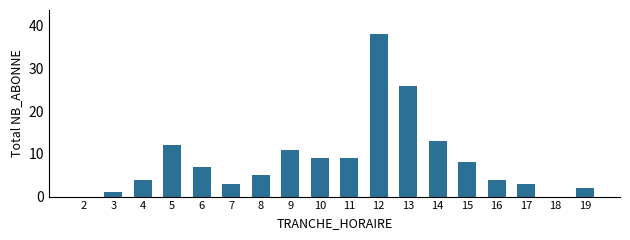

What is the approximate value at 5, to the nearest 10?

10